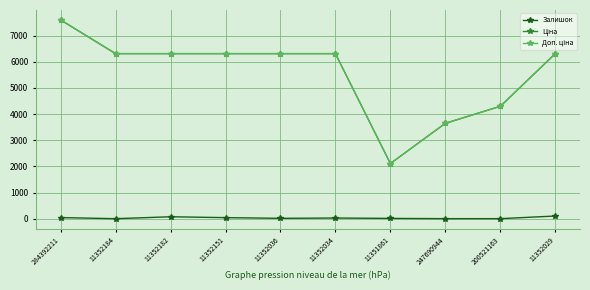

True or false: Залишок has a value of 41.0 at 11352151.

True